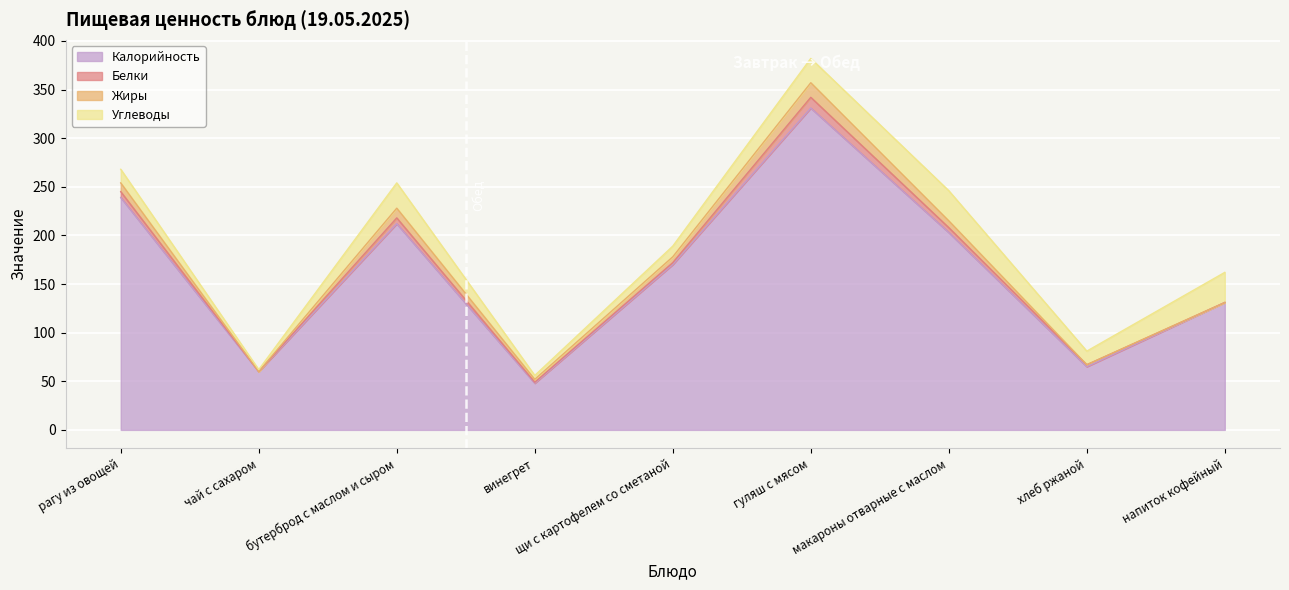

What is the value of the Белки point at the 7th from the left?

5